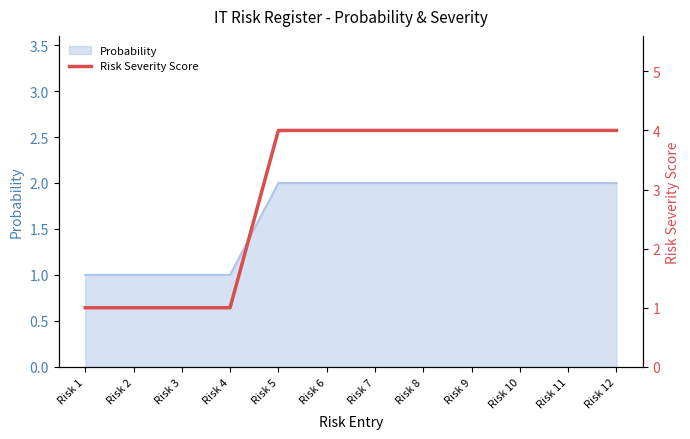

At which label is the value closest to 2?

Risk 1